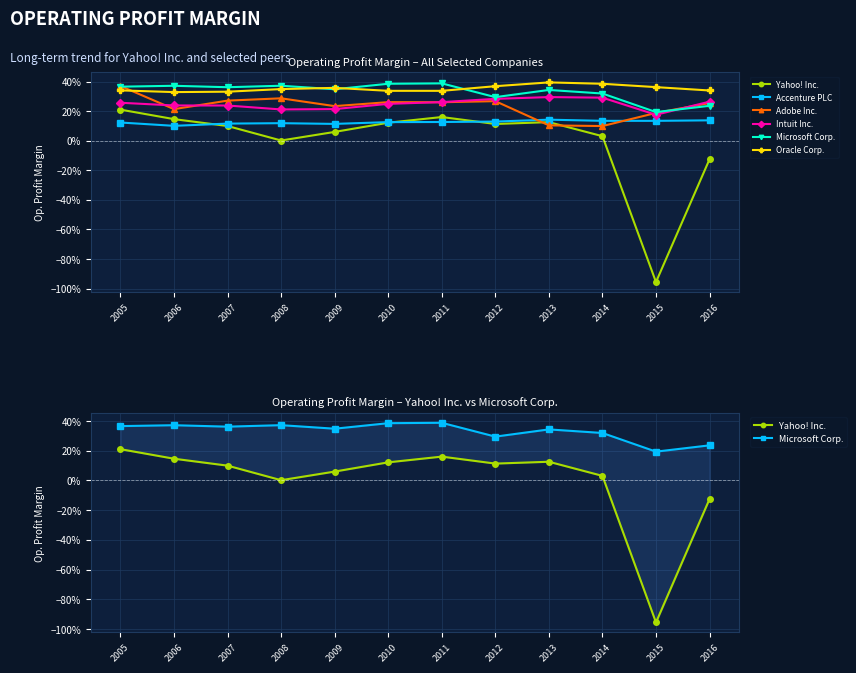

What is the total value across all series at 2012?

1.5